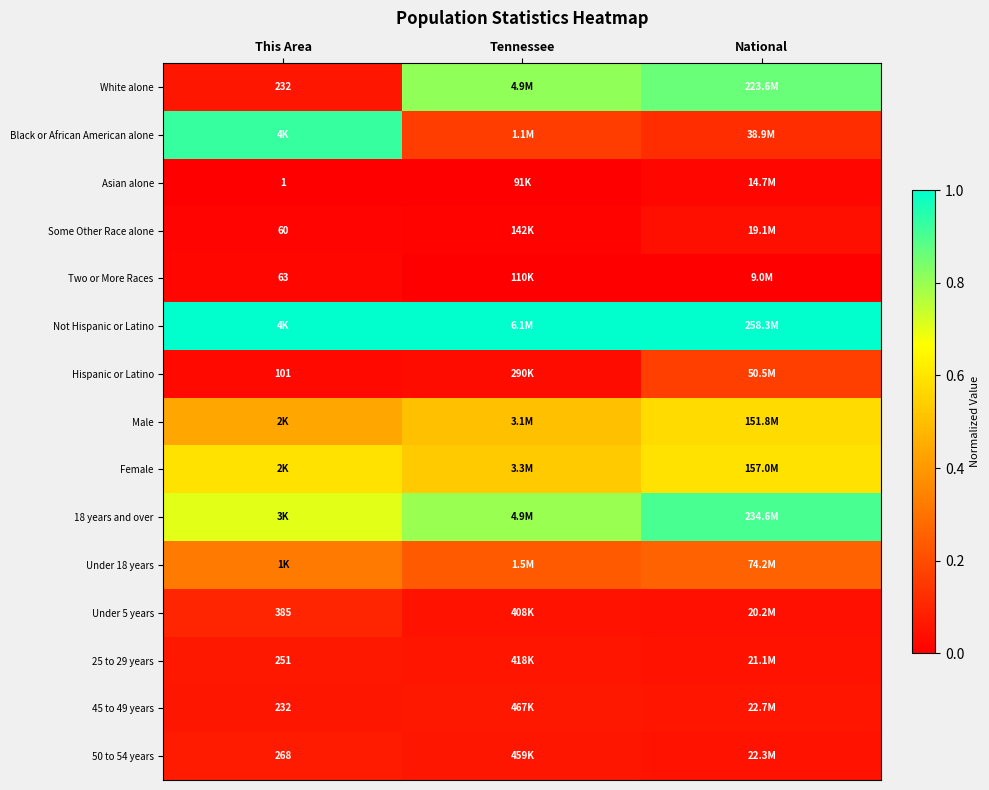

Which category has the highest value in the Some Other Race alone series?

National